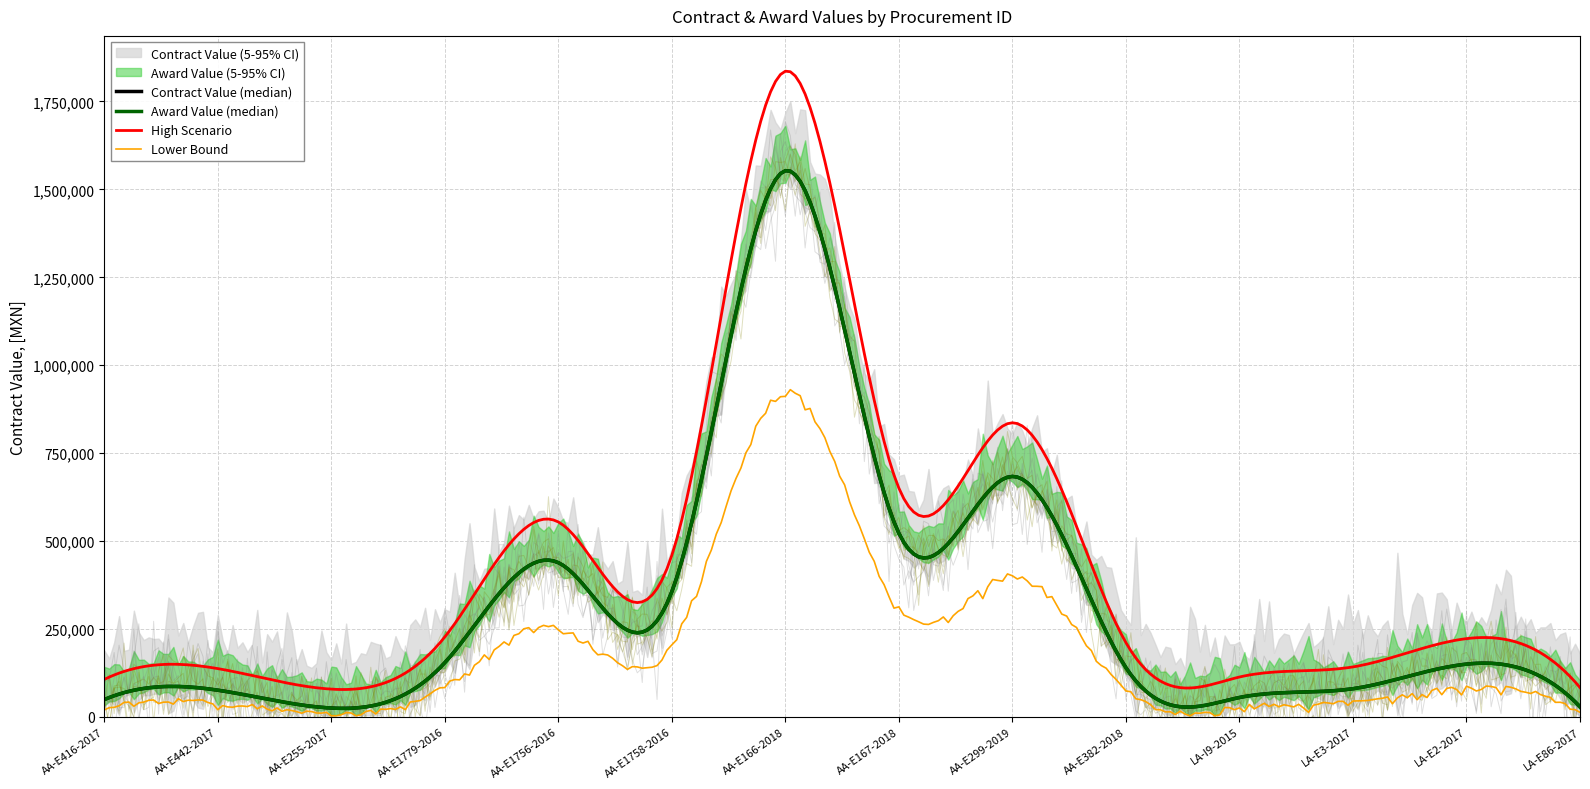

What is the approximate value of Award Value (MXN) at LA-E2-2017?

149940.0